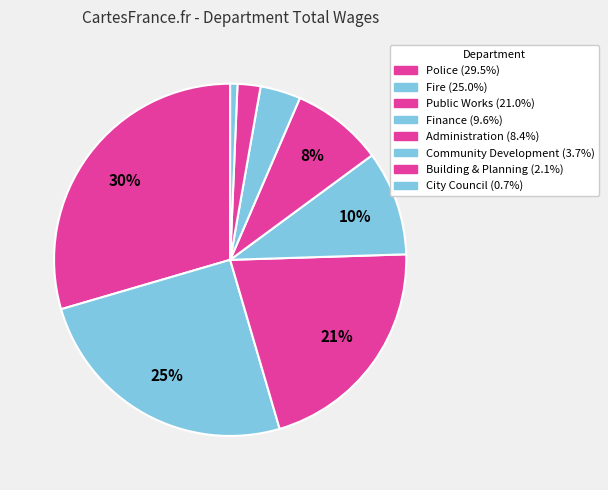

What percentage is the Building & Planning slice, to the nearest percent?

2%